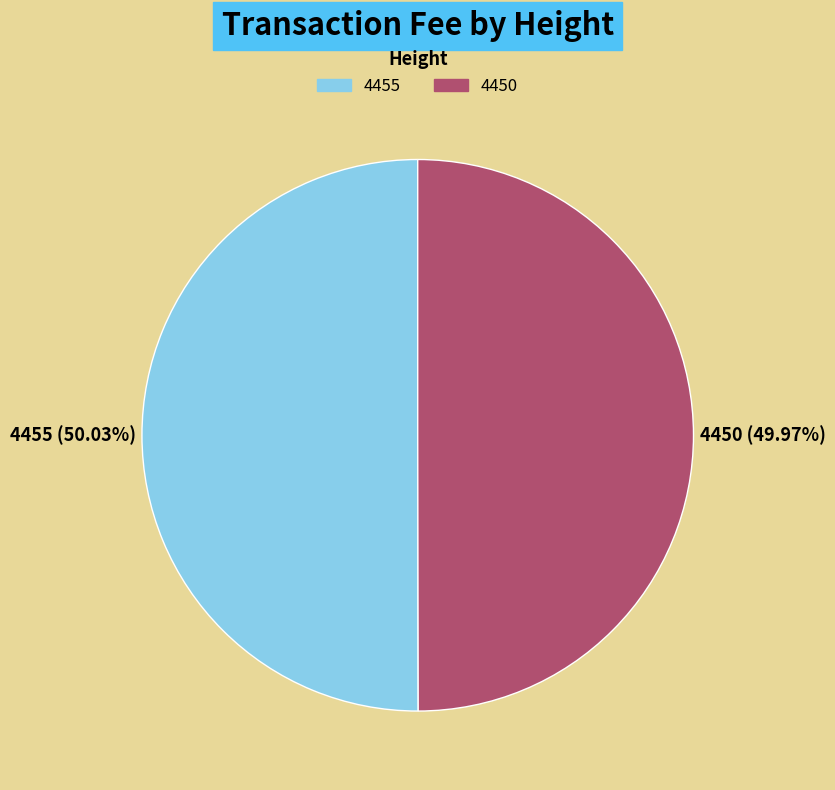

Does any single category account for the majority?

Yes